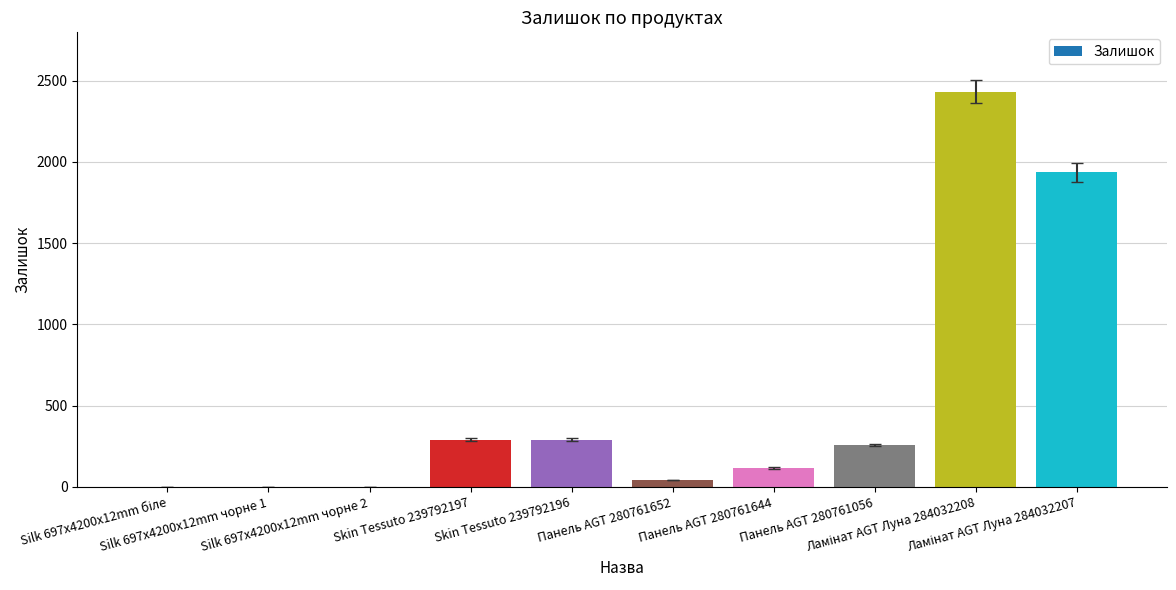

How many data points does each series have?

10